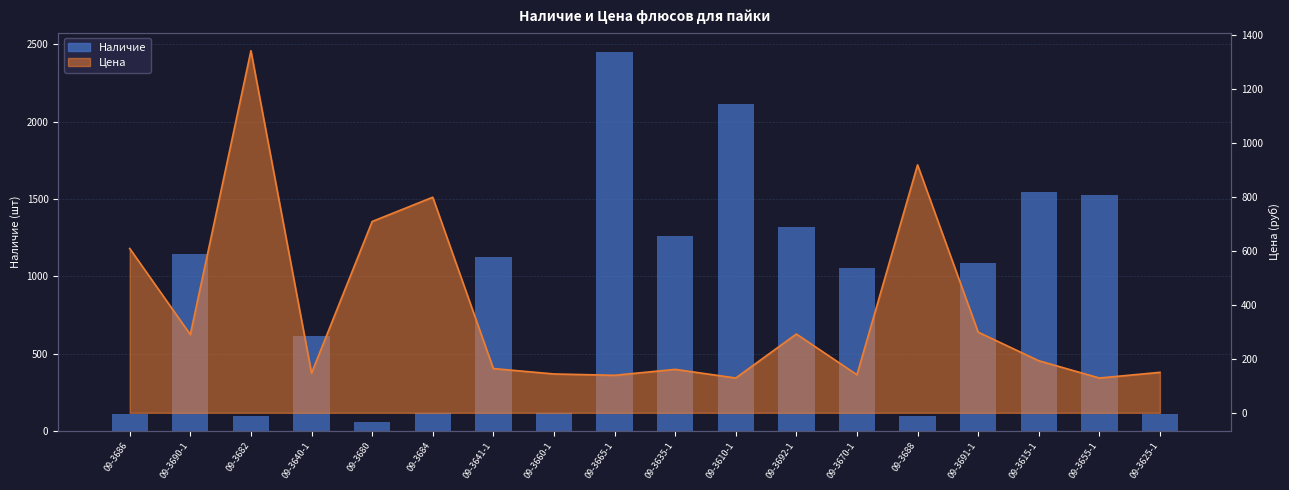

What is the sum of the values at 09-3610-1 and 09-3684?

2231